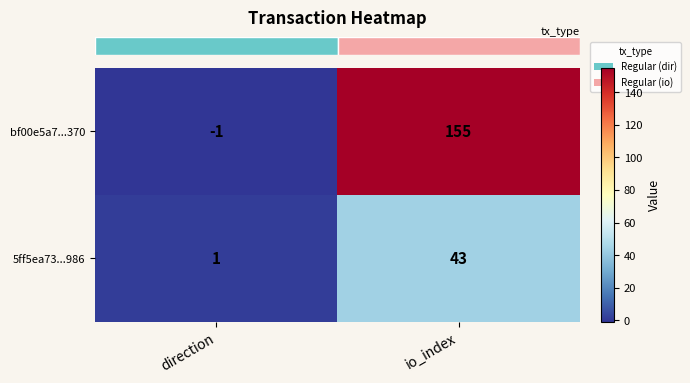

List the series in order of their overall mean, highest first.

bf00e5a7...370, 5ff5ea73...986